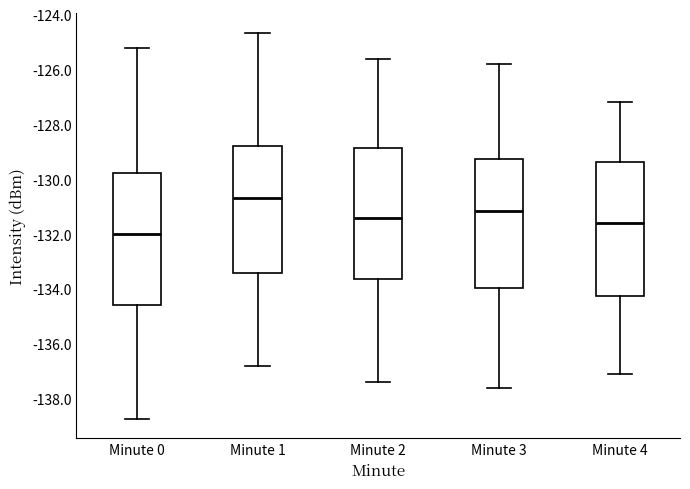

Reading left to right, transcribe this box plot: for each box, give where its median line is, the range the box spans, and where its two whiskers end, as read against the y-axis. The values are not printed on the chart, so give them approximately, as read against the axis.

Minute 0: median -132.0, box -134.6 to -129.8, whiskers -138.8 to -125.2
Minute 1: median -130.6, box -133.4 to -128.8, whiskers -136.8 to -124.6
Minute 2: median -131.4, box -133.6 to -128.8, whiskers -137.4 to -125.6
Minute 3: median -131.2, box -134.0 to -129.2, whiskers -137.6 to -125.8
Minute 4: median -131.6, box -134.2 to -129.4, whiskers -137.0 to -127.2